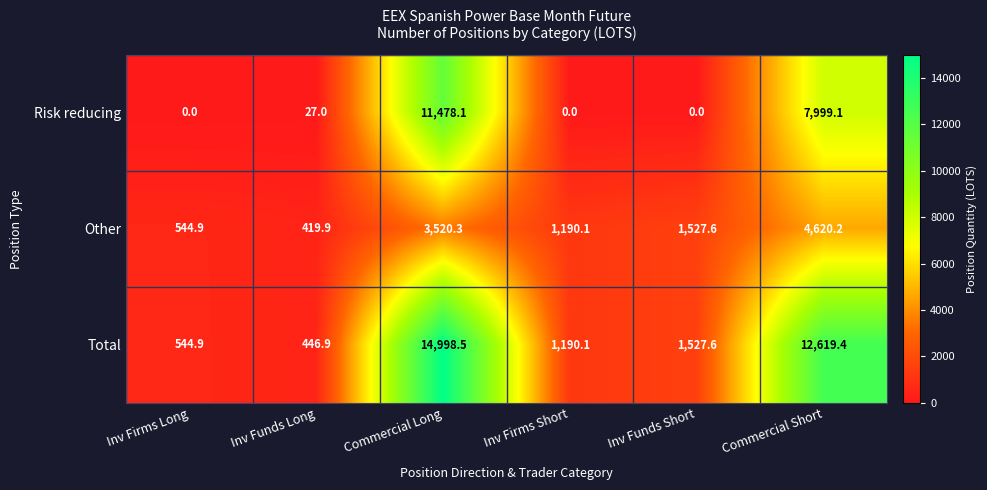

Which series has the largest range (max minus min)?

Total